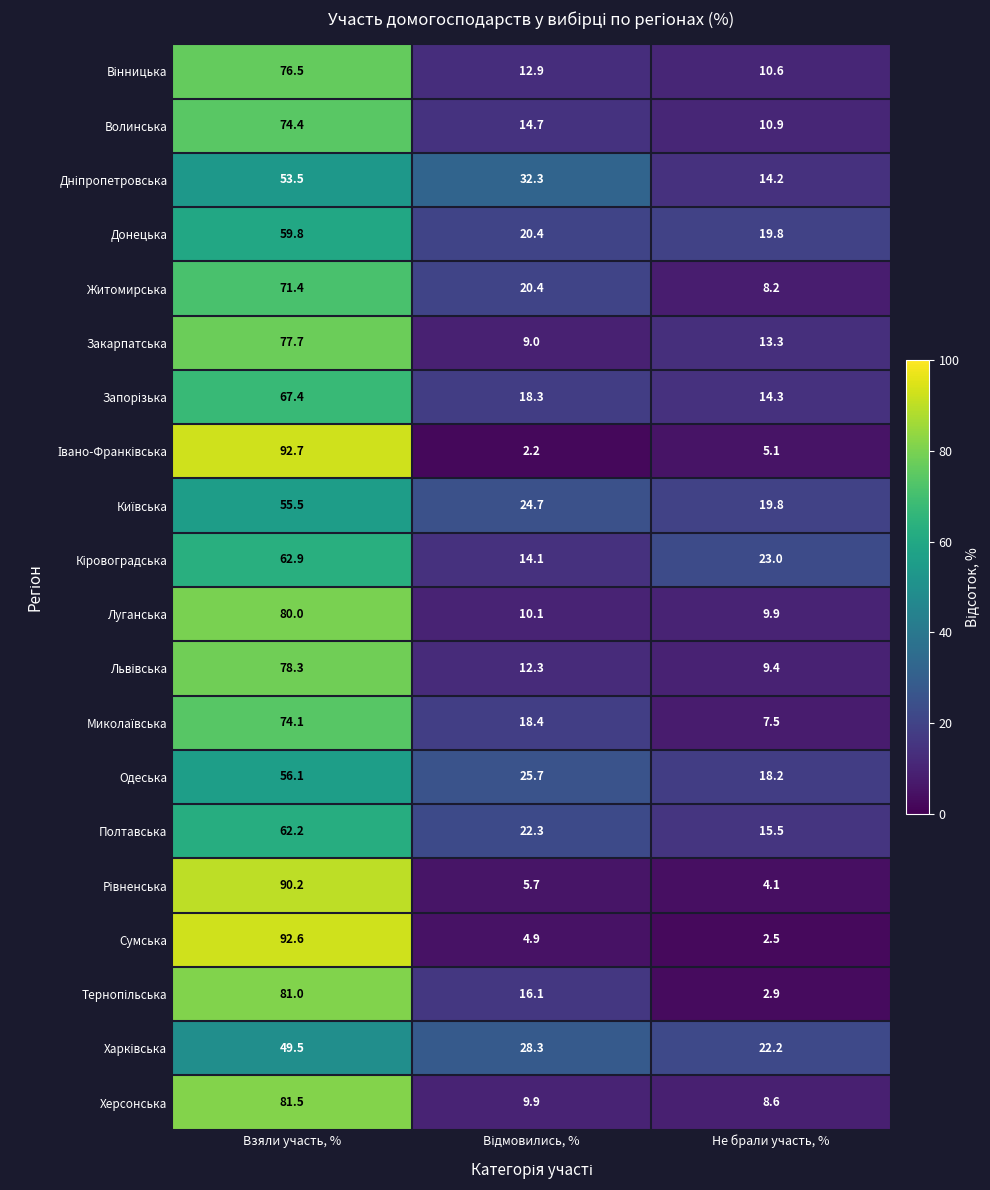

Is it true that Херсонська equals 138.4 at Взяли участь, %?

False